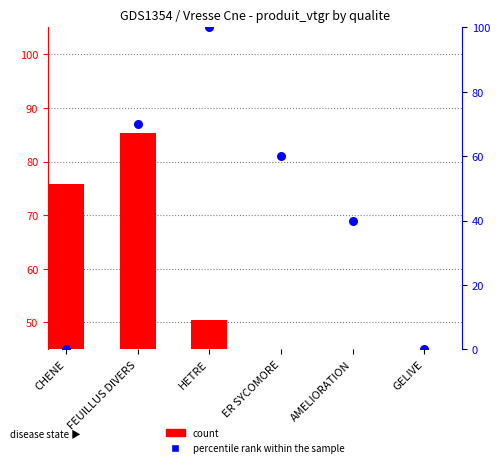

Which series has the largest total across all categories?

percentile rank within the sample